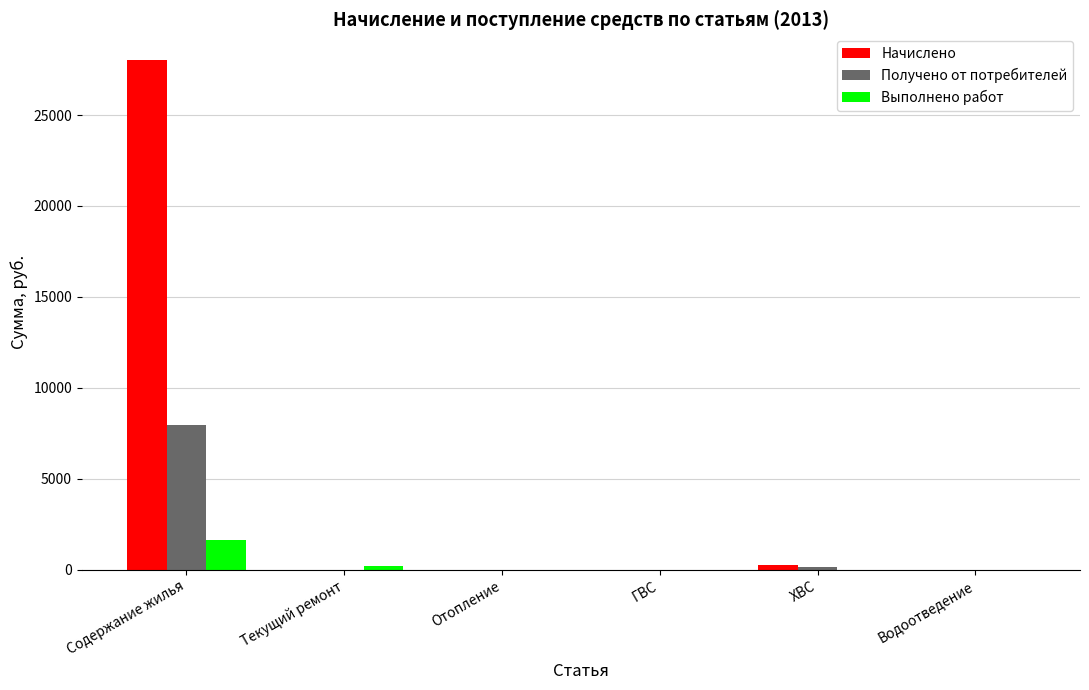

Which series has the largest total across all categories?

Начислено